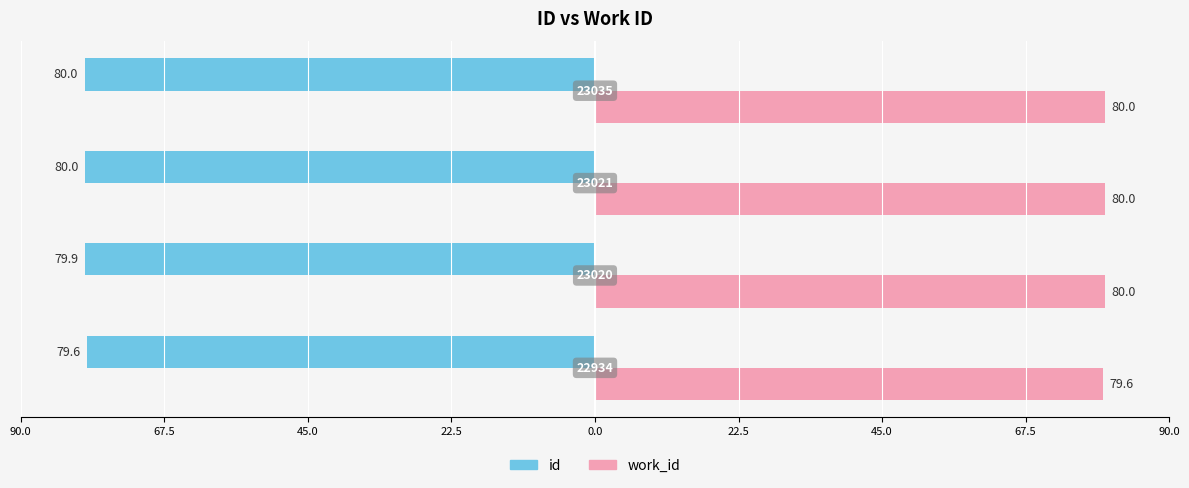

What are all the series names shown in the legend?

id, work_id